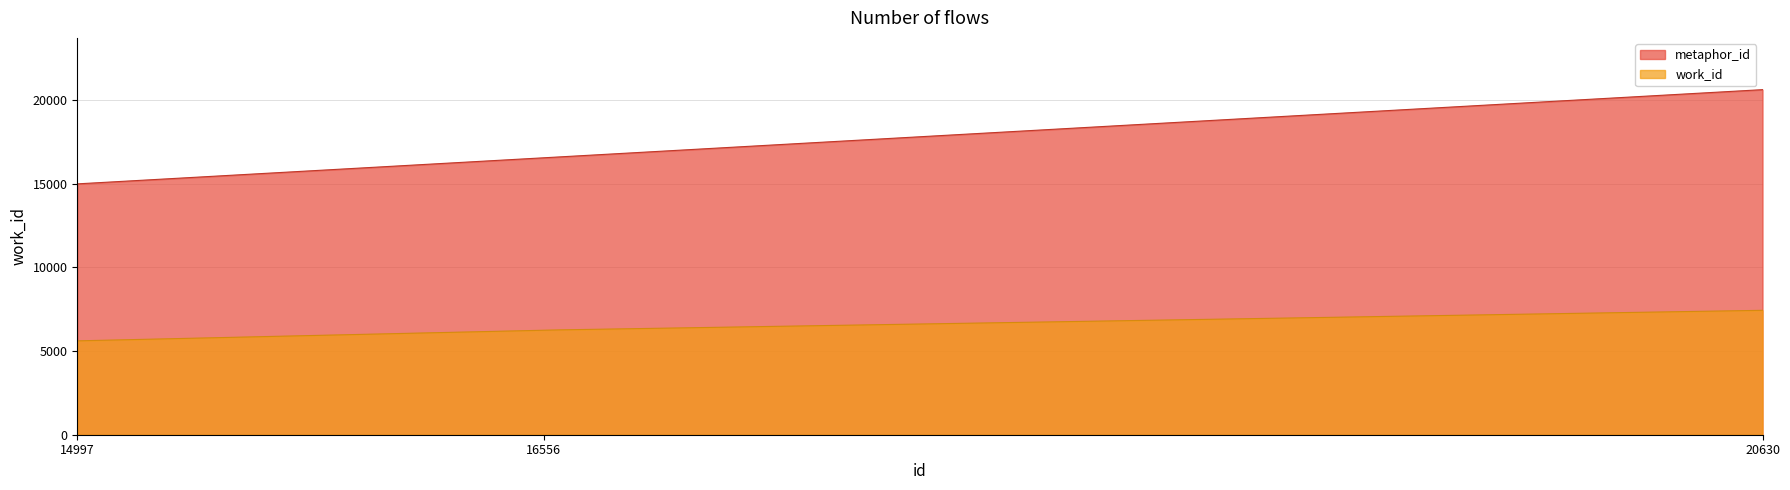

List the labels in order of work_id value, largest first.

20630, 16556, 14997